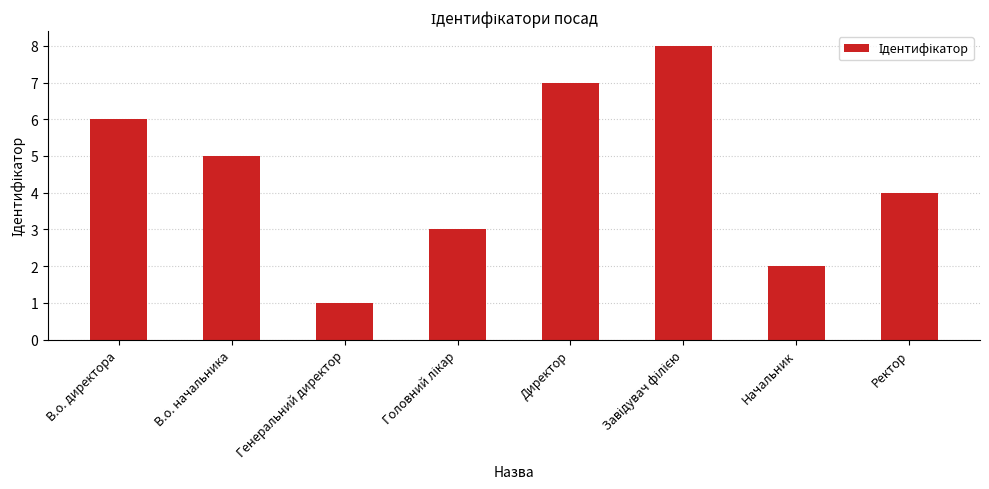

What is the greatest value displayed?

8